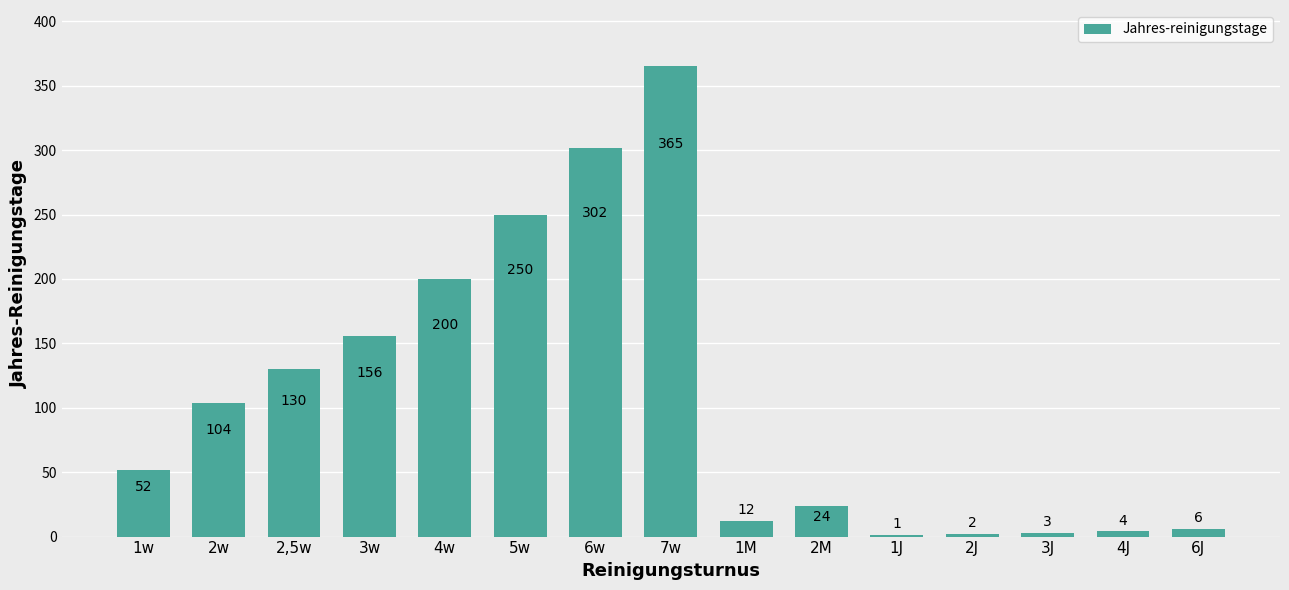

Reading left to right, what are all the values shown in this chart?

1w=52	2w=104	2,5w=130	3w=156	4w=200	5w=250	6w=302	7w=365	1M=12	2M=24	1J=1	2J=2	3J=3	4J=4	6J=6